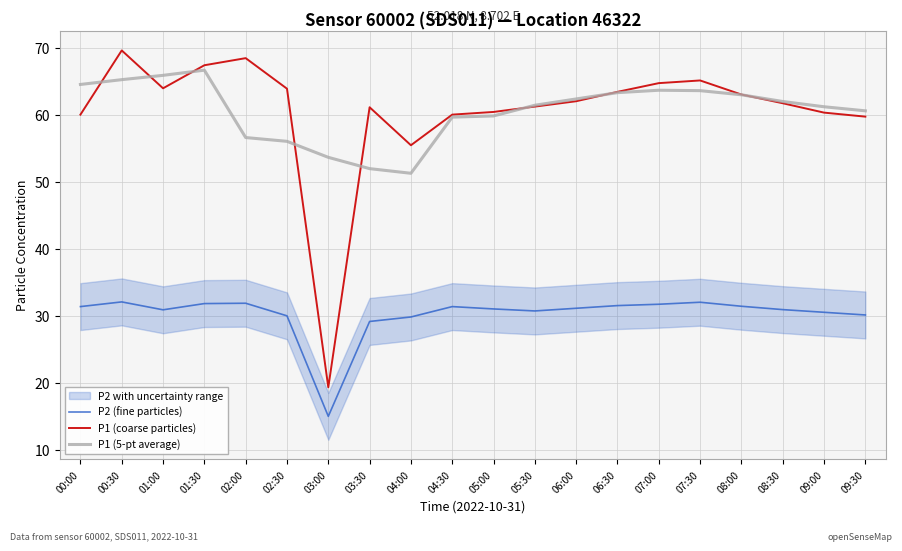

At how many categories does at least one series exceed 59?

18